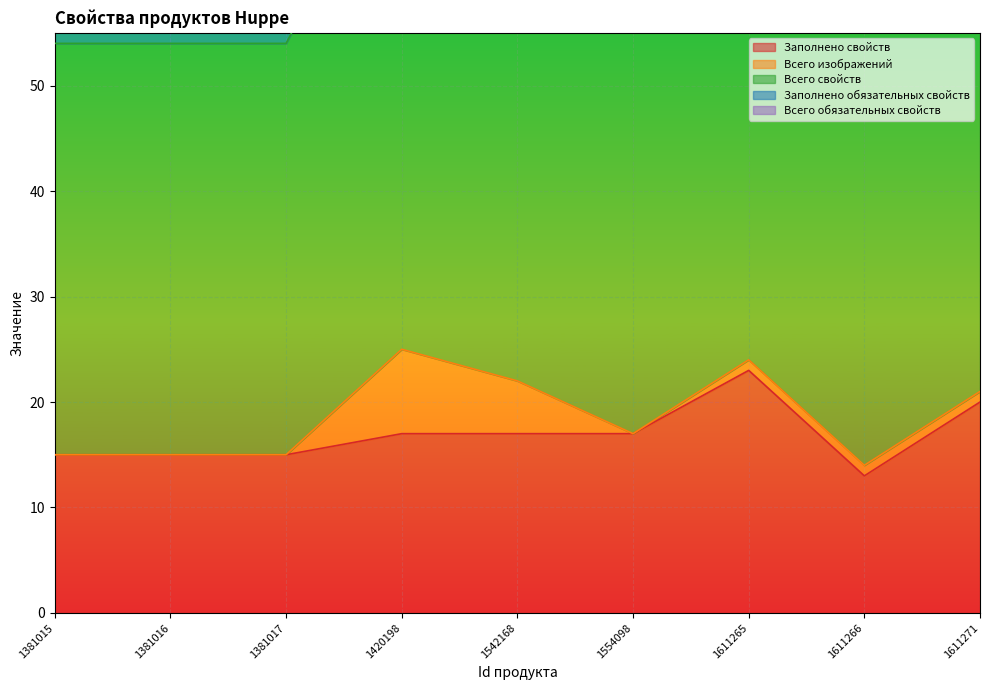

Does the chart display data point markers on the line(s)?

No